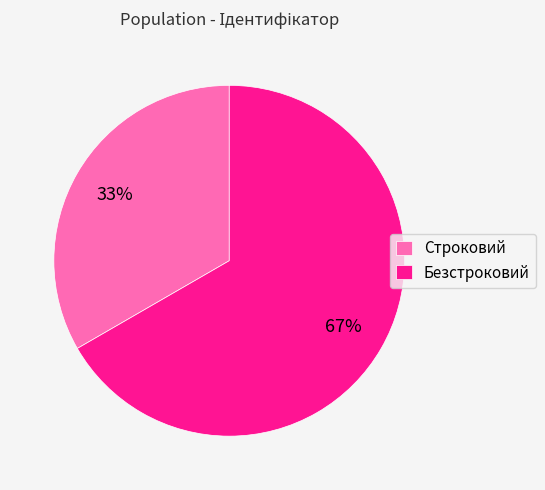

How many segments does this pie chart have?

2